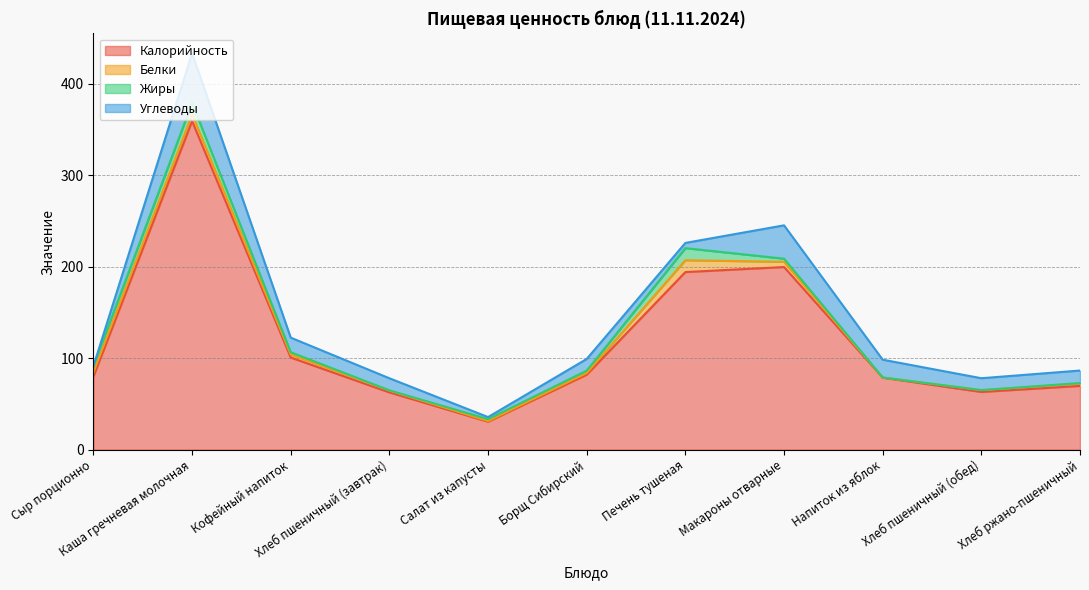

How many data points in Углеводы are less than 13?

4